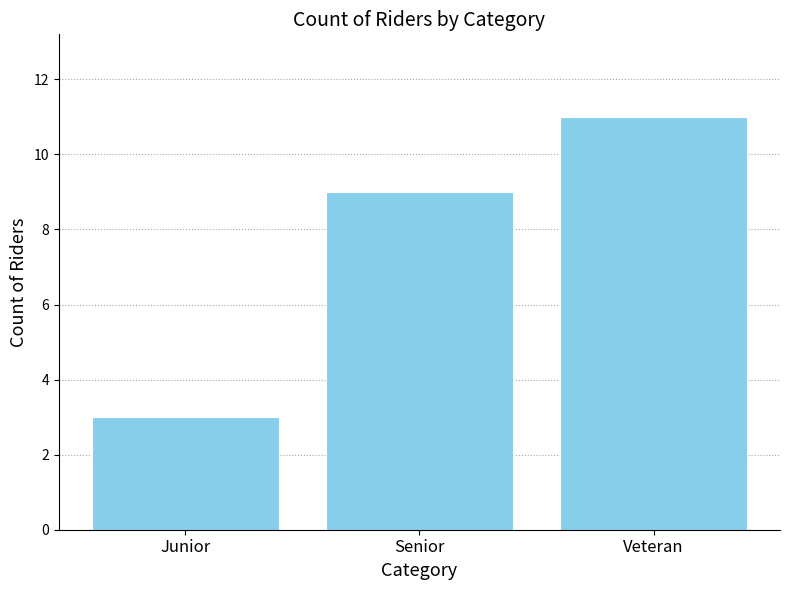

What is the change in value from Junior to Veteran?

+8